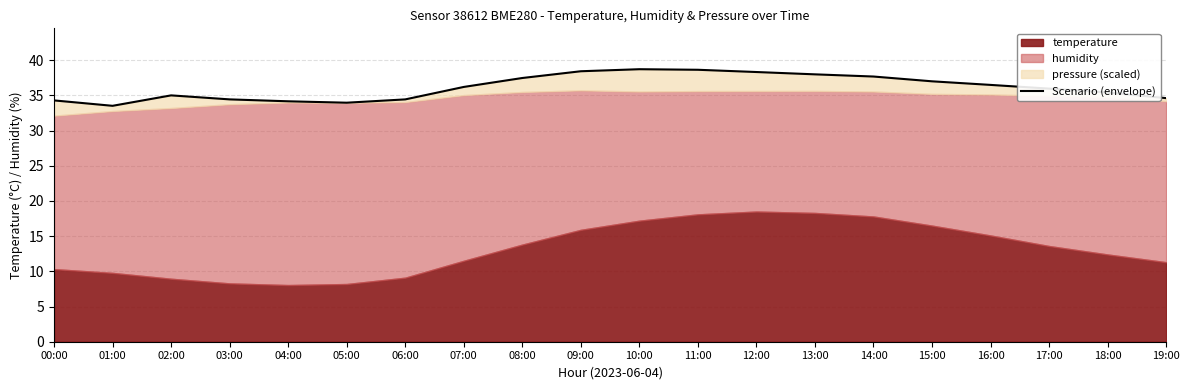

What is the difference between the maximum and second lowest values?

4.8